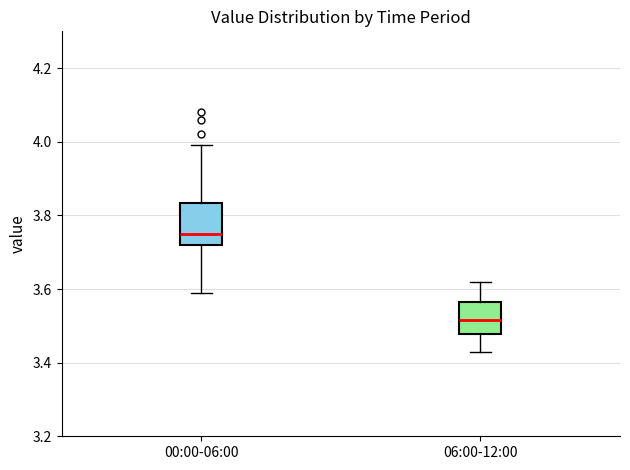

Comparing the boxes themselves (not the whiskers), which one is the tallest?

00:00-06:00